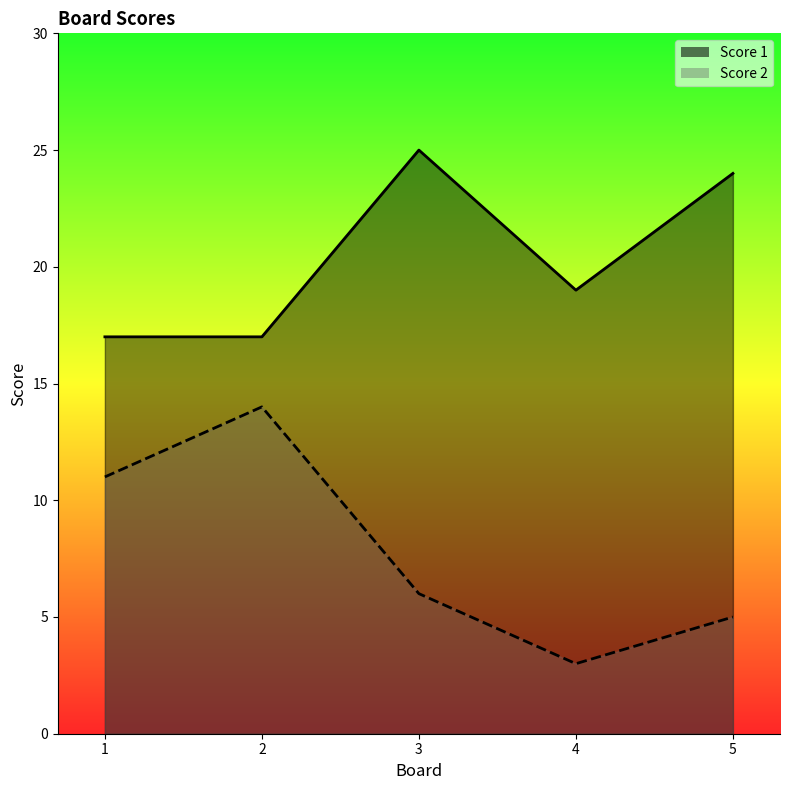

Rank the series at 1 from highest to lowest value.

Score 1, Score 2